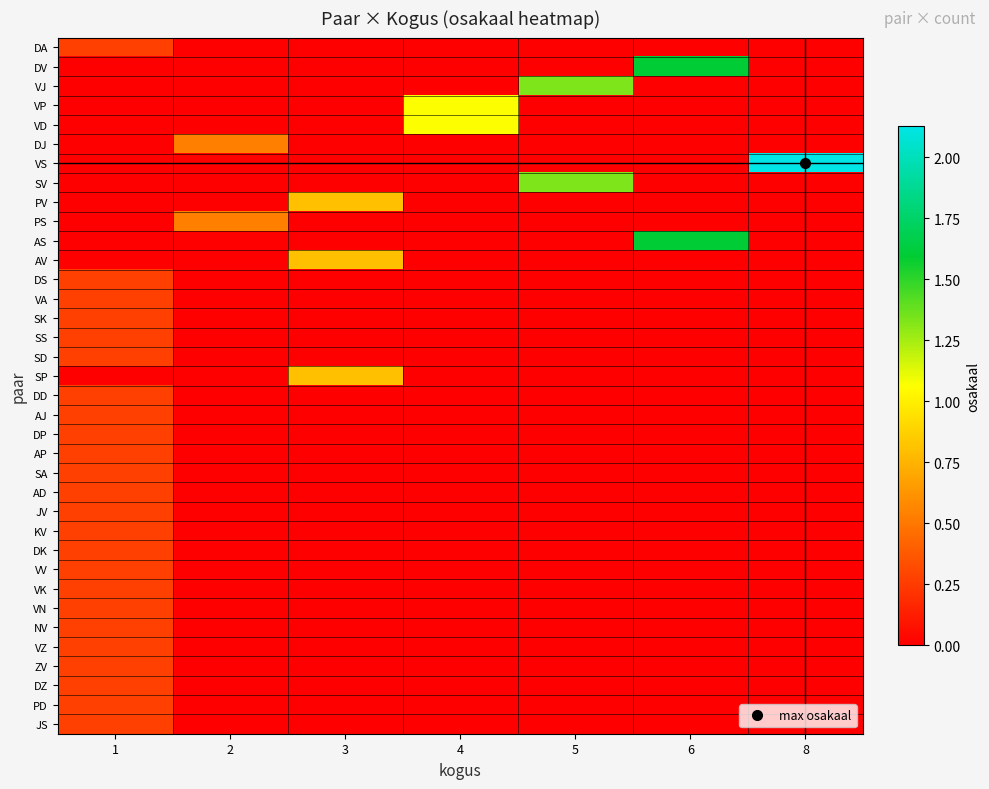

What is the total value across all series at 6?

3.2